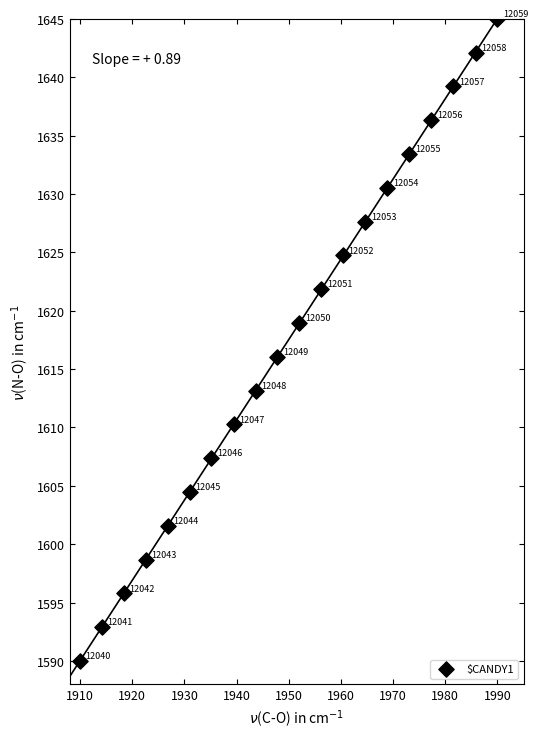

What is the range of Y values (max minus min)?

55.0